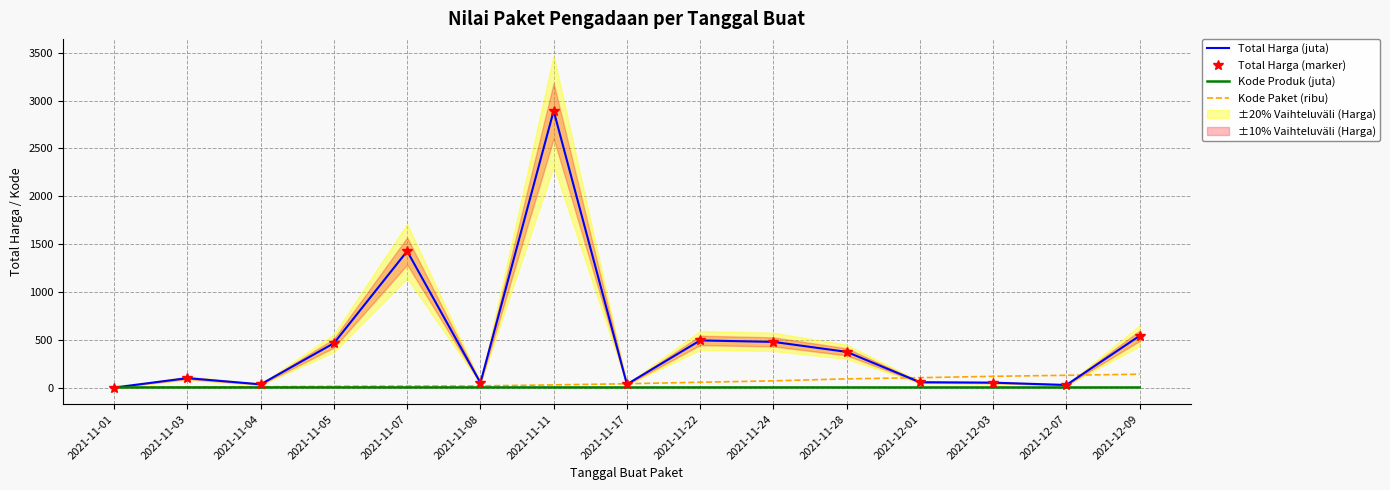

At which category does Kode Produk (juta) reach its first local peak?

2021-11-05